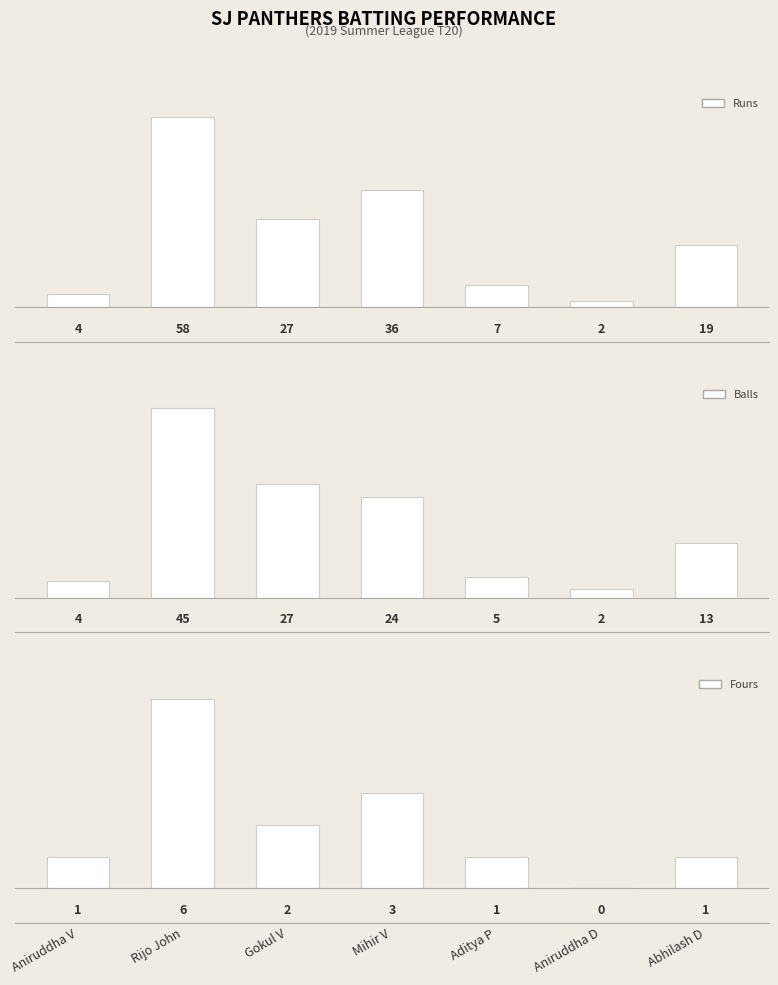

How many distinct data groups are displayed?

3